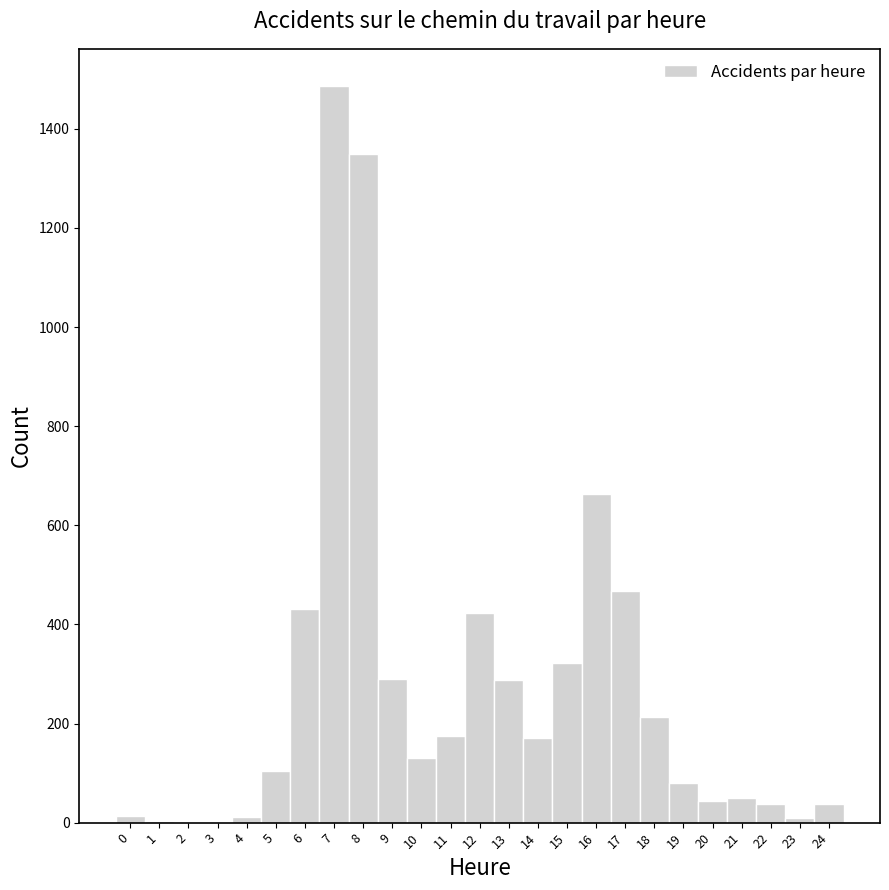

Reading left to right, transcribe this chart: for each bar, give the range it covers on the x-axis and its height. The values are not printed on the chart, so give them approximately, as read against the axis.

-0.5 to 0.5: under 20
0.5 to 1.5: under 20
1.5 to 2.5: under 20
2.5 to 3.5: under 20
3.5 to 4.5: under 20
4.5 to 5.5: 100
5.5 to 6.5: 440
6.5 to 7.5: 1480
7.5 to 8.5: 1340
8.5 to 9.5: 280
9.5 to 10.5: 140
10.5 to 11.5: 180
11.5 to 12.5: 420
12.5 to 13.5: 280
13.5 to 14.5: 180
14.5 to 15.5: 320
15.5 to 16.5: 660
16.5 to 17.5: 460
17.5 to 18.5: 220
18.5 to 19.5: 80
19.5 to 20.5: 40
20.5 to 21.5: 40
21.5 to 22.5: 40
22.5 to 23.5: under 20
23.5 to 24.5: 40